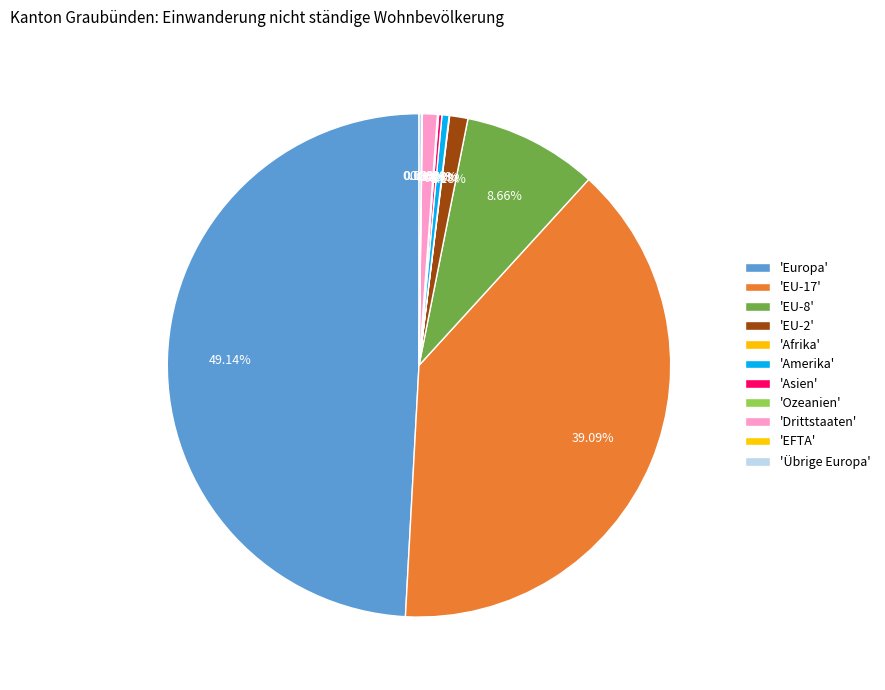

What is the largest slice in the pie chart?

Europa